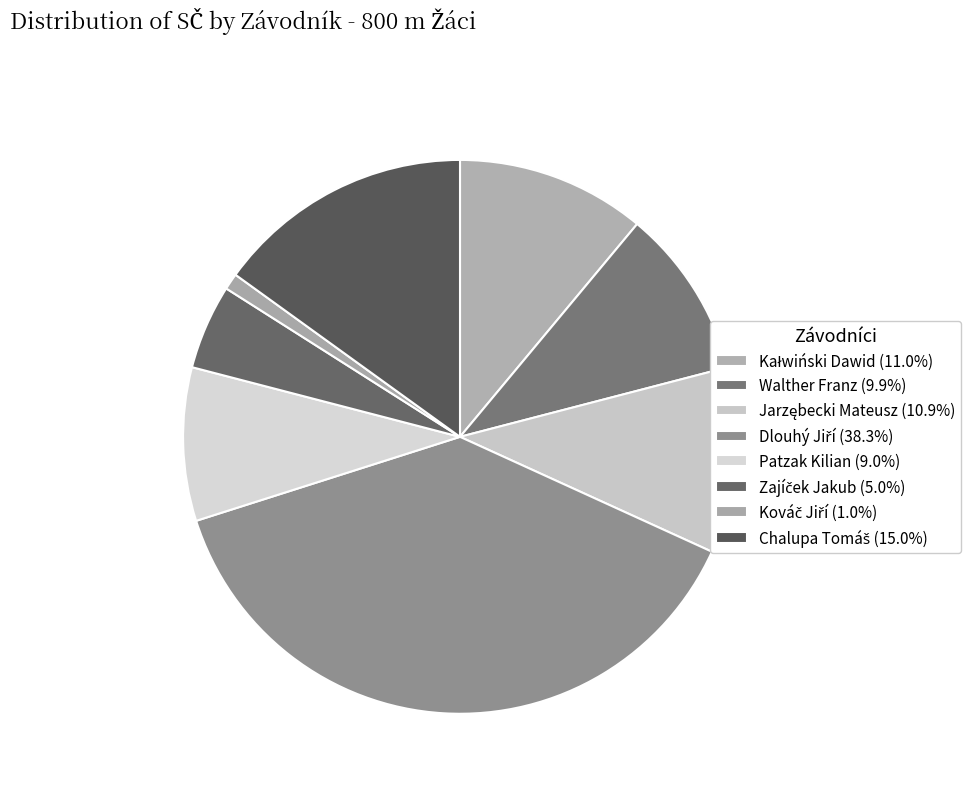

Which has a higher value, Walther Franz or Patzak Kilian?

Walther Franz